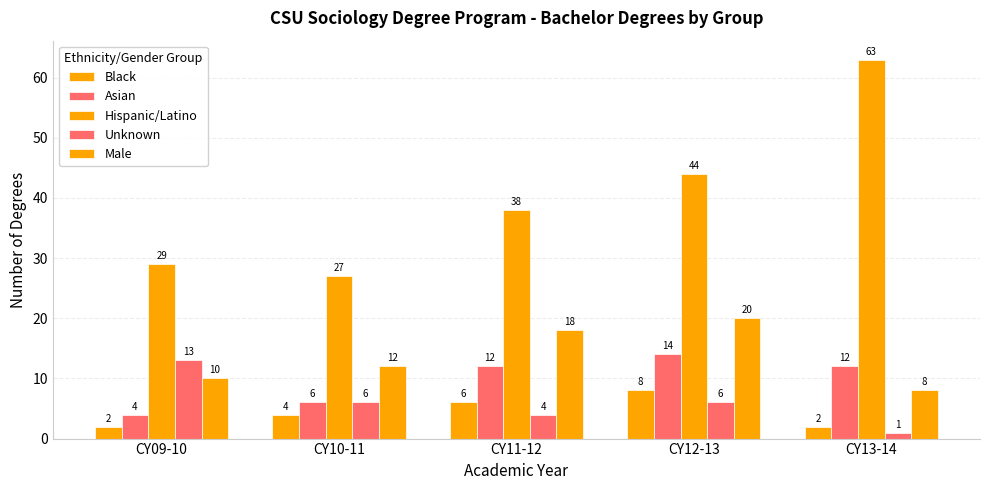

Where does the Black series first go above 4?

CY11-12